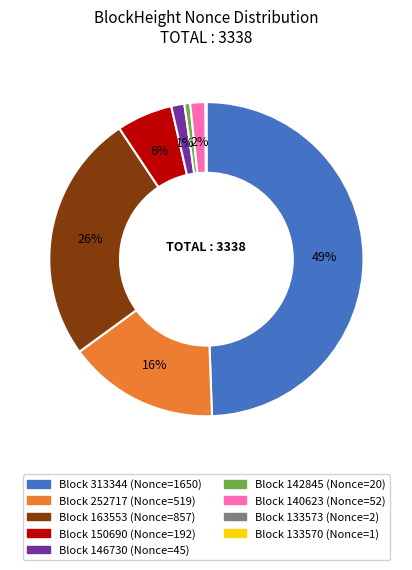

To the nearest percent, what is the difference between the largest and smallest slice percentages?

49%